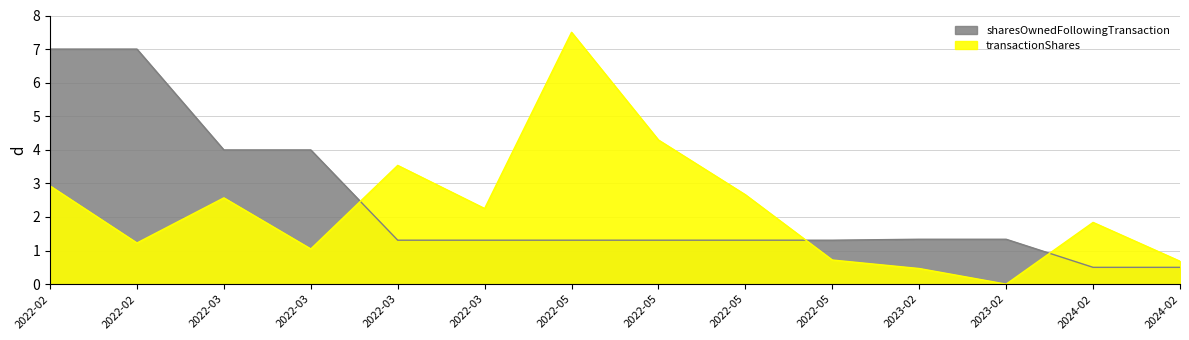

Which series has the widest spread of values?

transactionShares